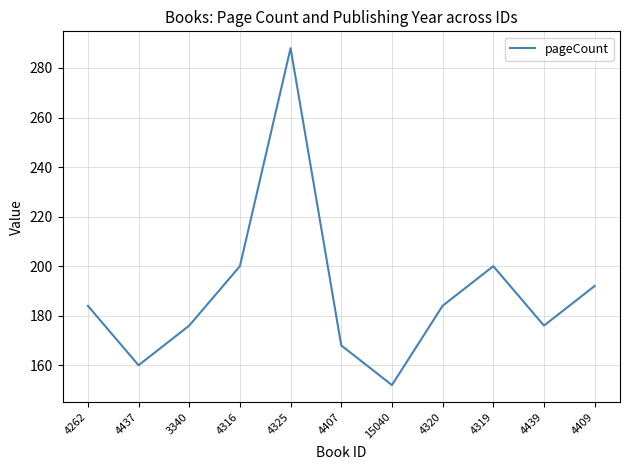

Read the value at 4409, to the nearest 10.

190